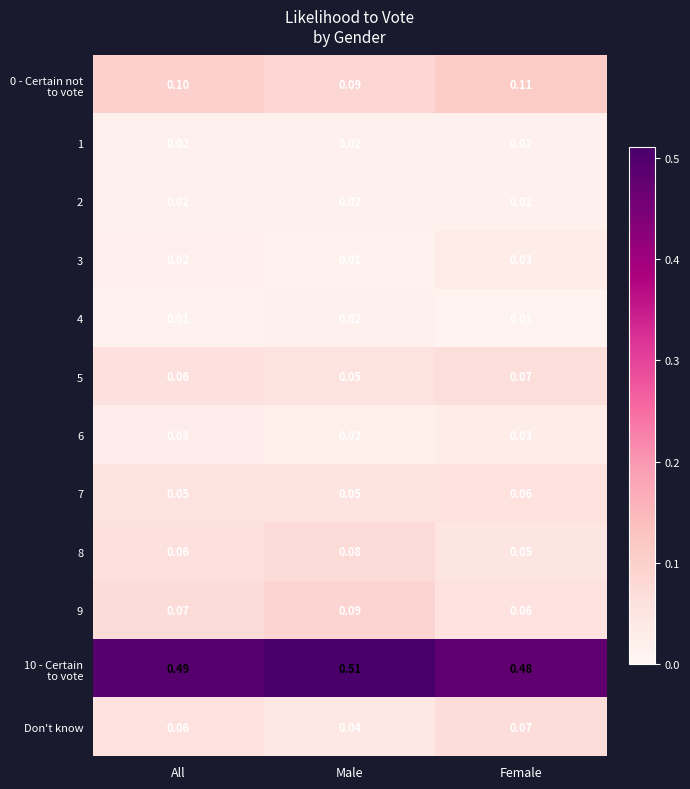

Is the value of 9 at All greater than the value of 3 at Female?

Yes